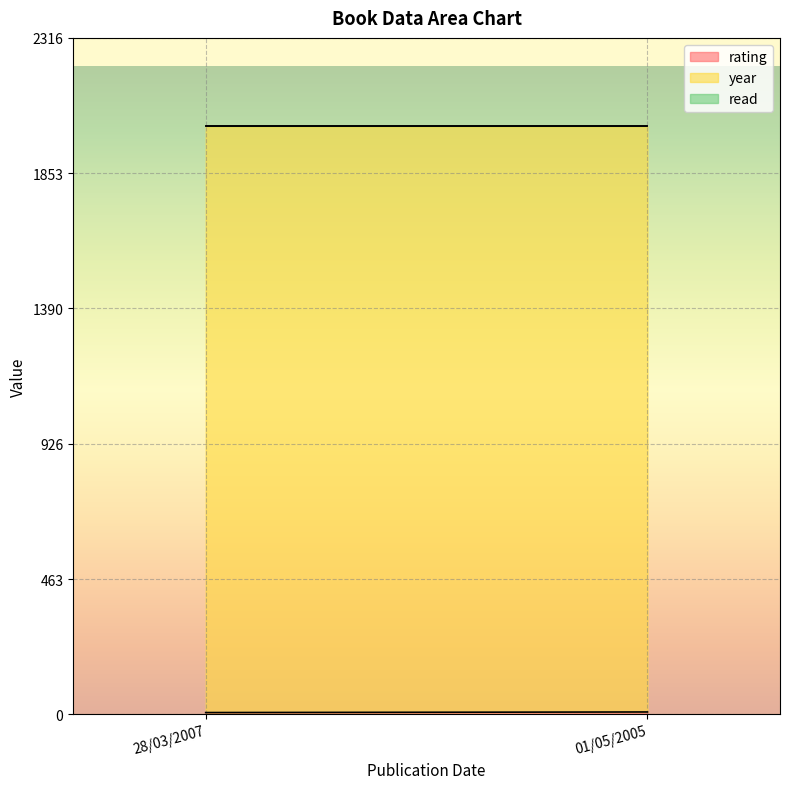

Between 28/03/2007 and 01/05/2005, which is larger?

01/05/2005